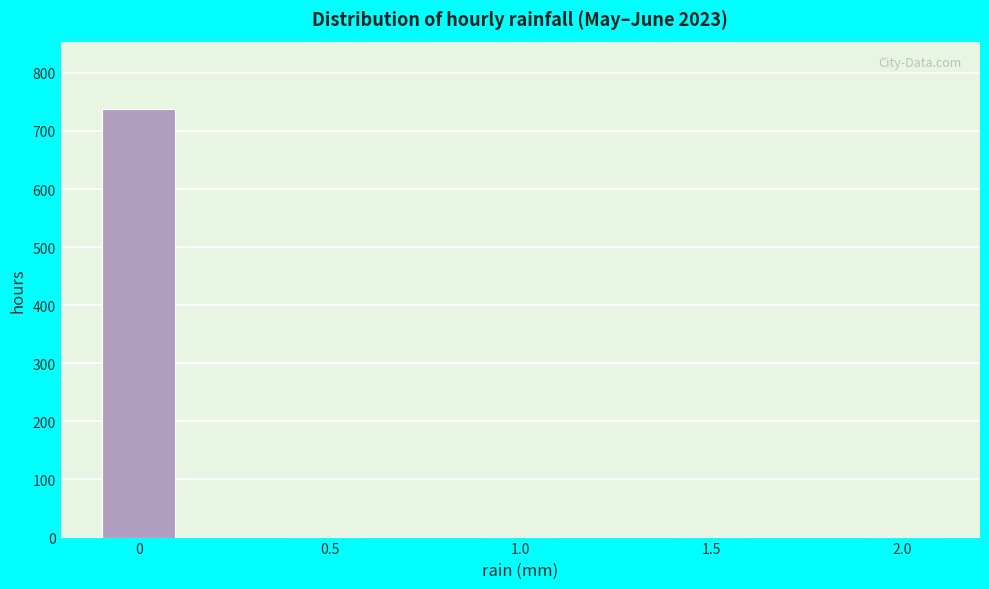

Reading left to right, what are all the values shown in this chart?

0=738	0.5=1	1.0=1	1.5=1	2.0=1